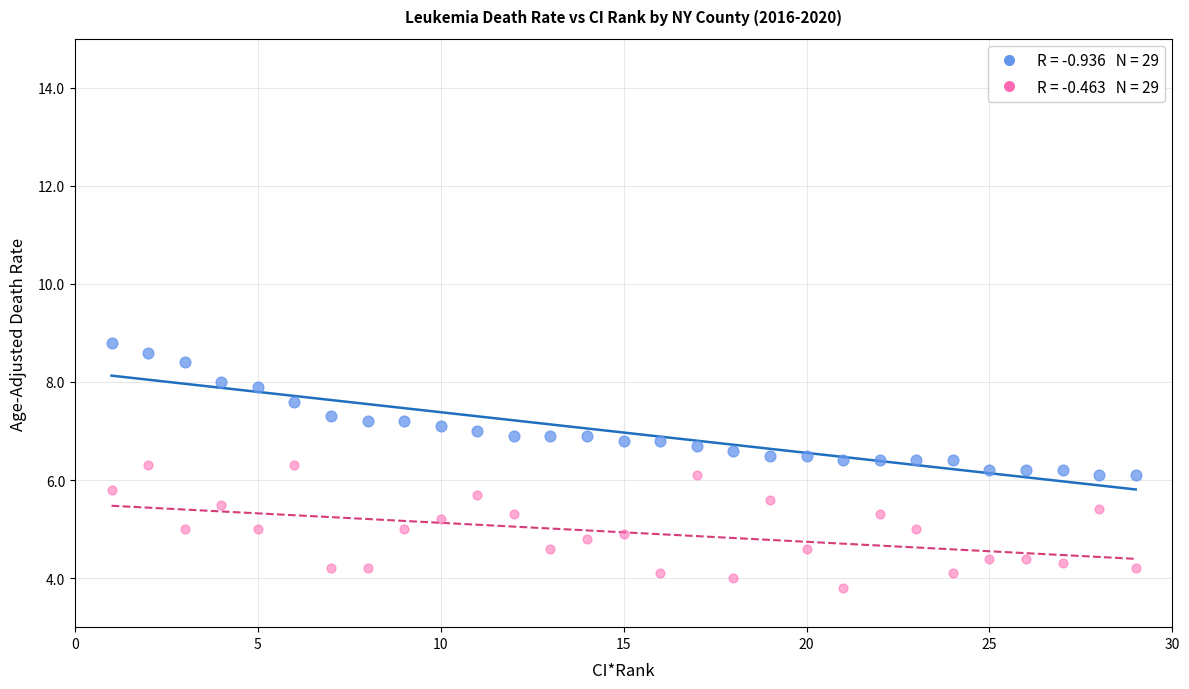

Across all data points, what is the range of X values (max minus min)?

28.0